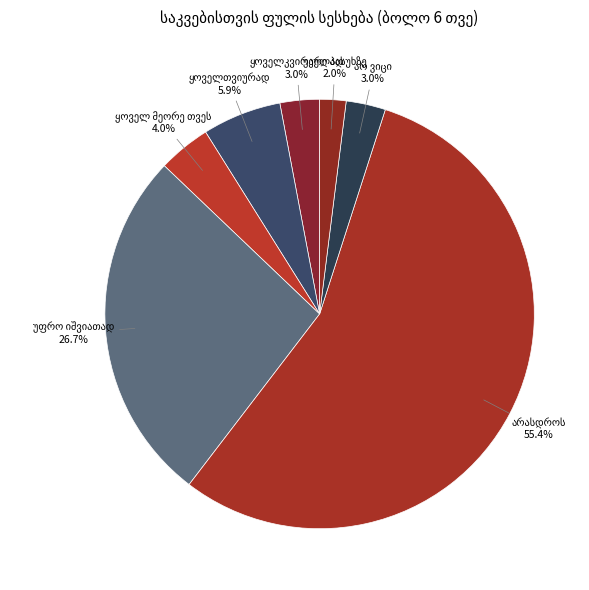

Rank the categories by value from highest to lowest.

არასდროს, უფრო იშვიათად, ყოველთვიურად, ყოველ მეორე თვეს, ყოველკვირეულად, არ ვიცი, უარი პასუხზე